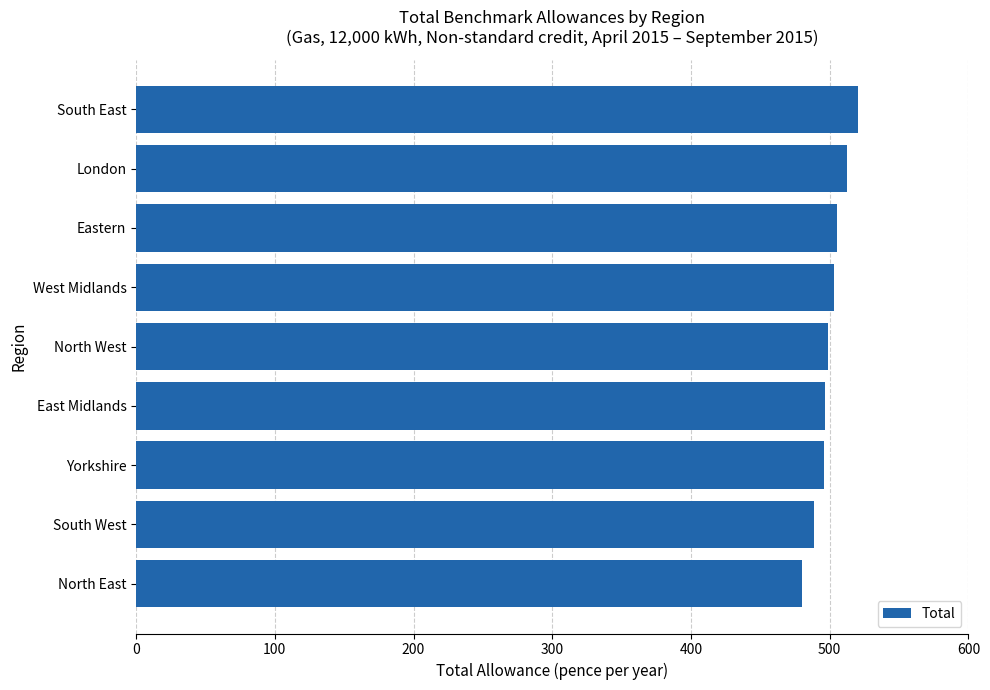

What is the maximum value shown in the chart?

520.4